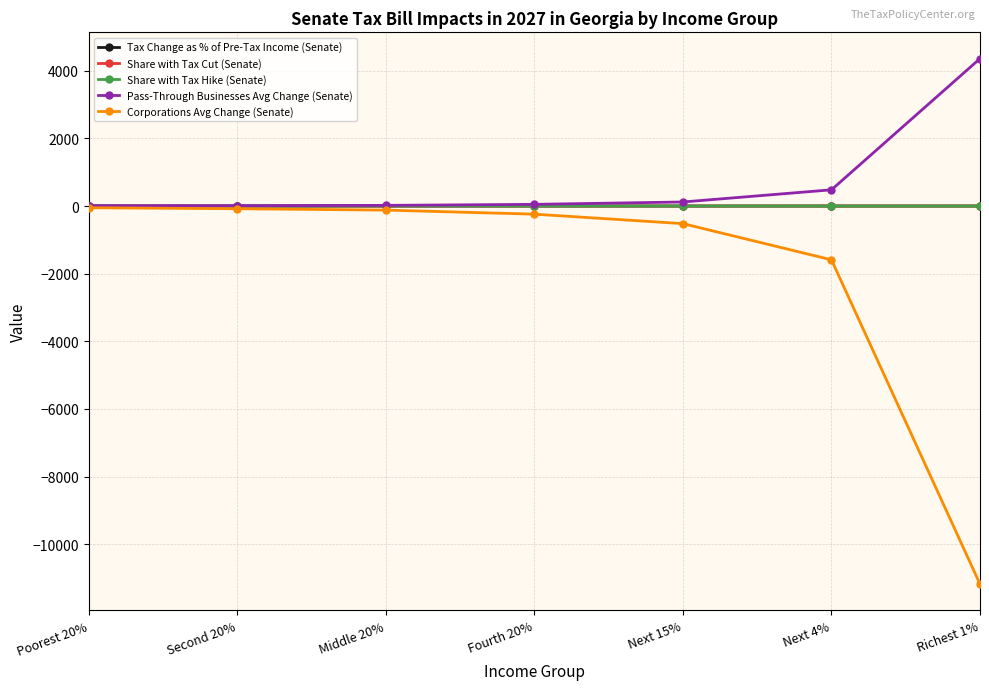

What is the sum of the Pass-Through Businesses Avg Change (Senate) values at Fourth 20% and Next 4%?

530.0